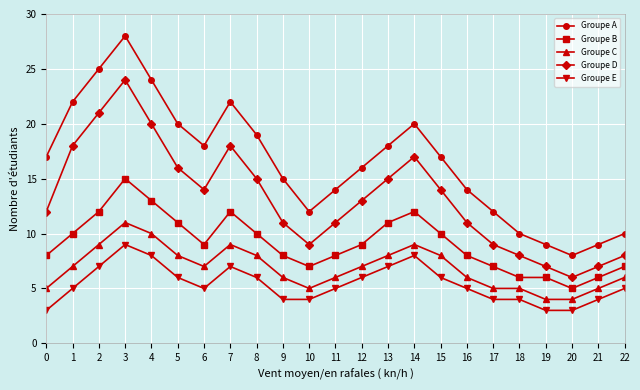

What is the sum of the Groupe C values at 11 and 19?

10